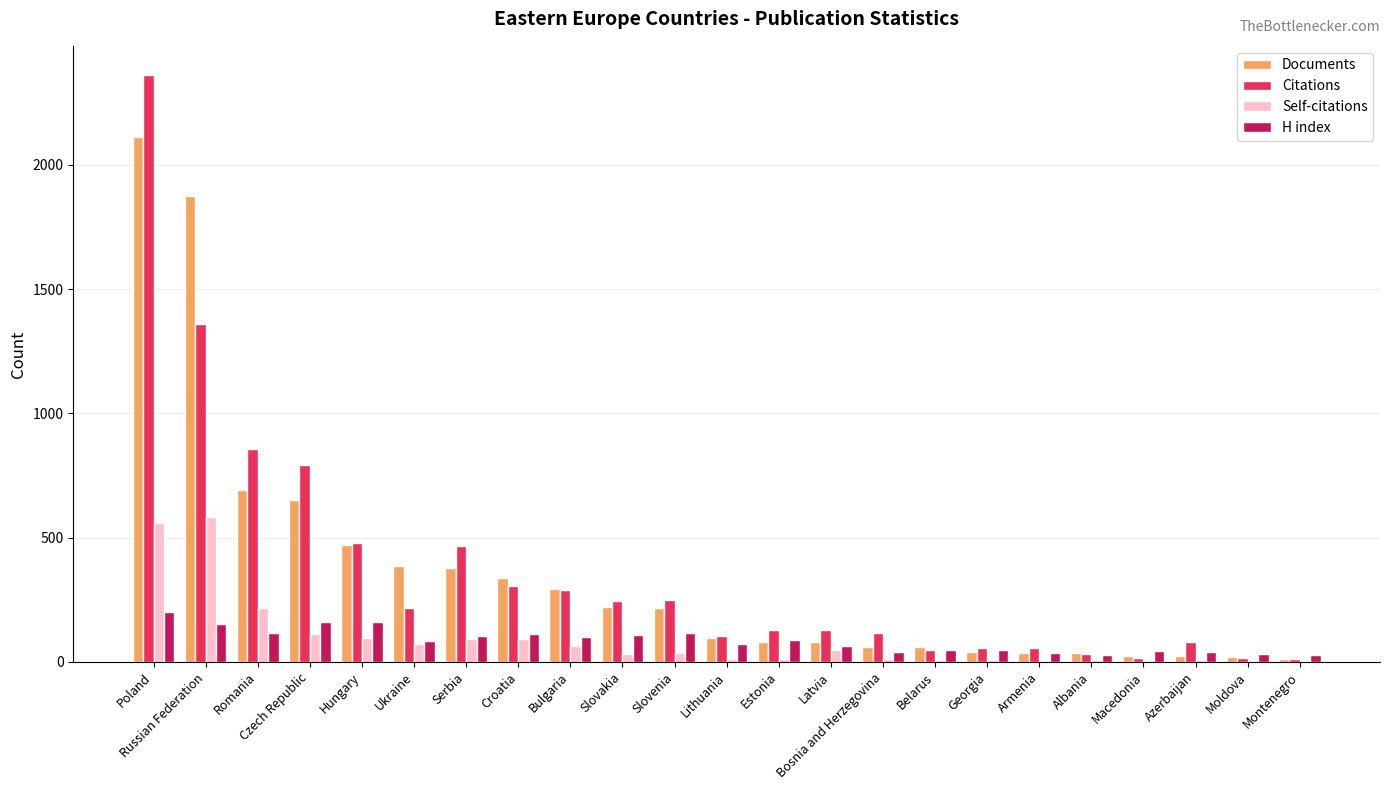

Is the value of Documents at Slovakia greater than the value of Citations at Montenegro?

Yes